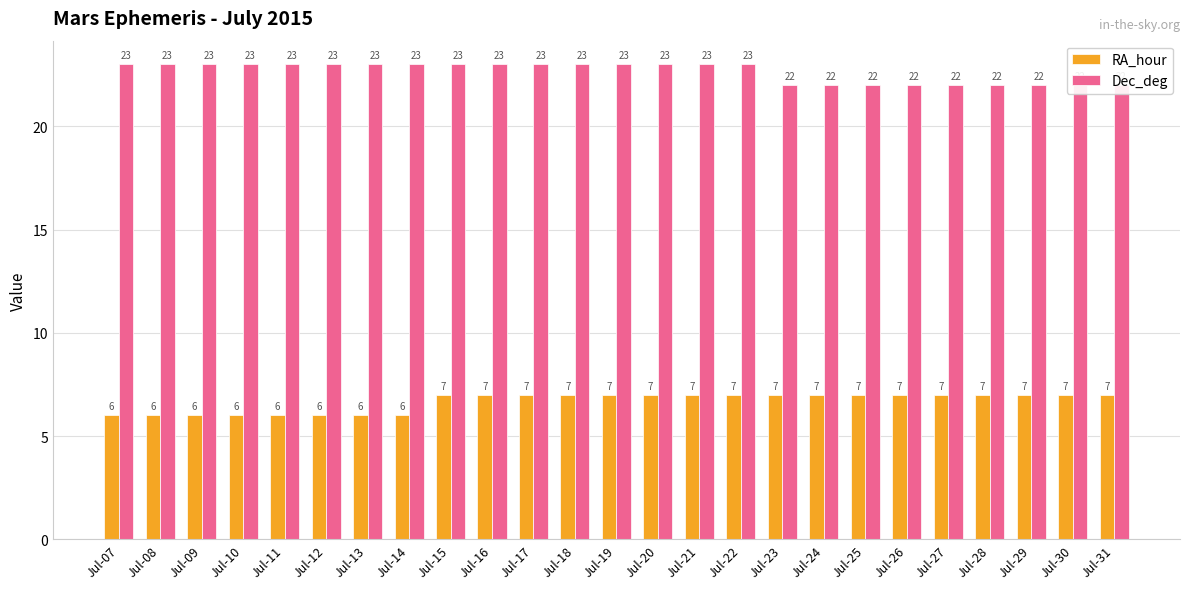

Does the chart contain stacked bars?

No